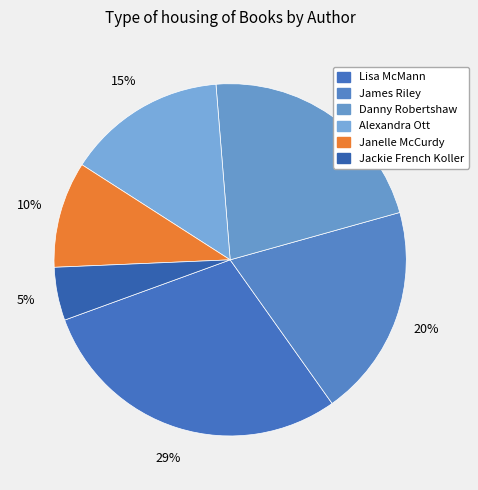

Is Jackie French Koller the majority of the pie?

No